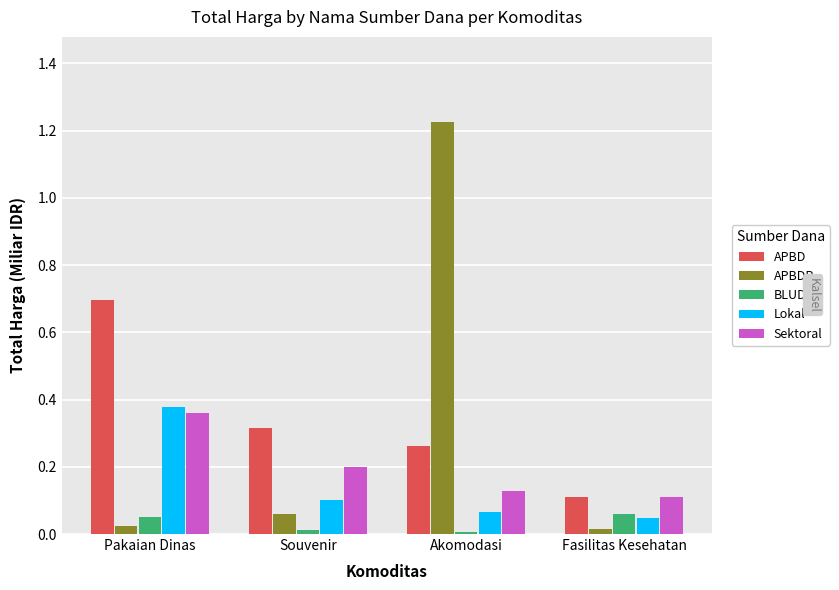

What is the sum of all APBDP values?

1.3